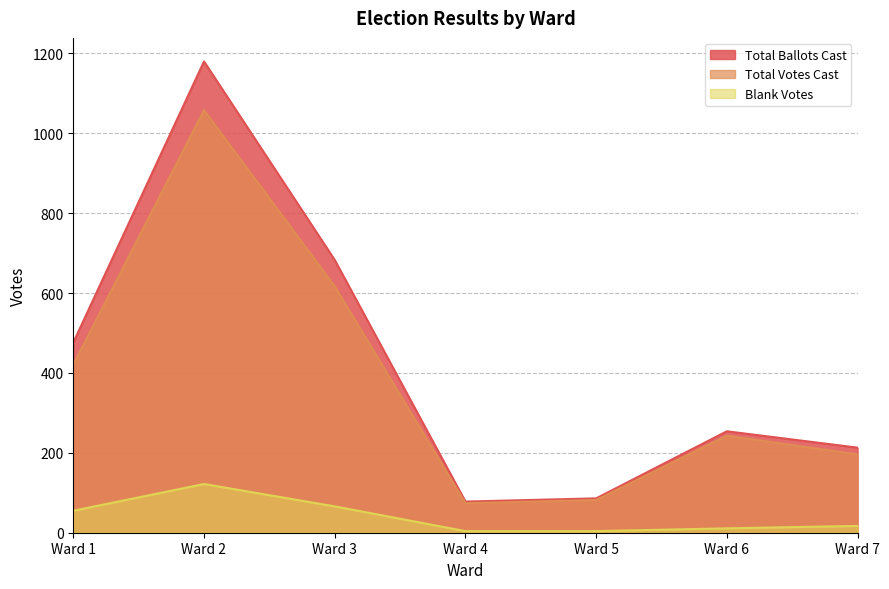

The value of Blank Votes at Ward 3 is 66. True or false?

True